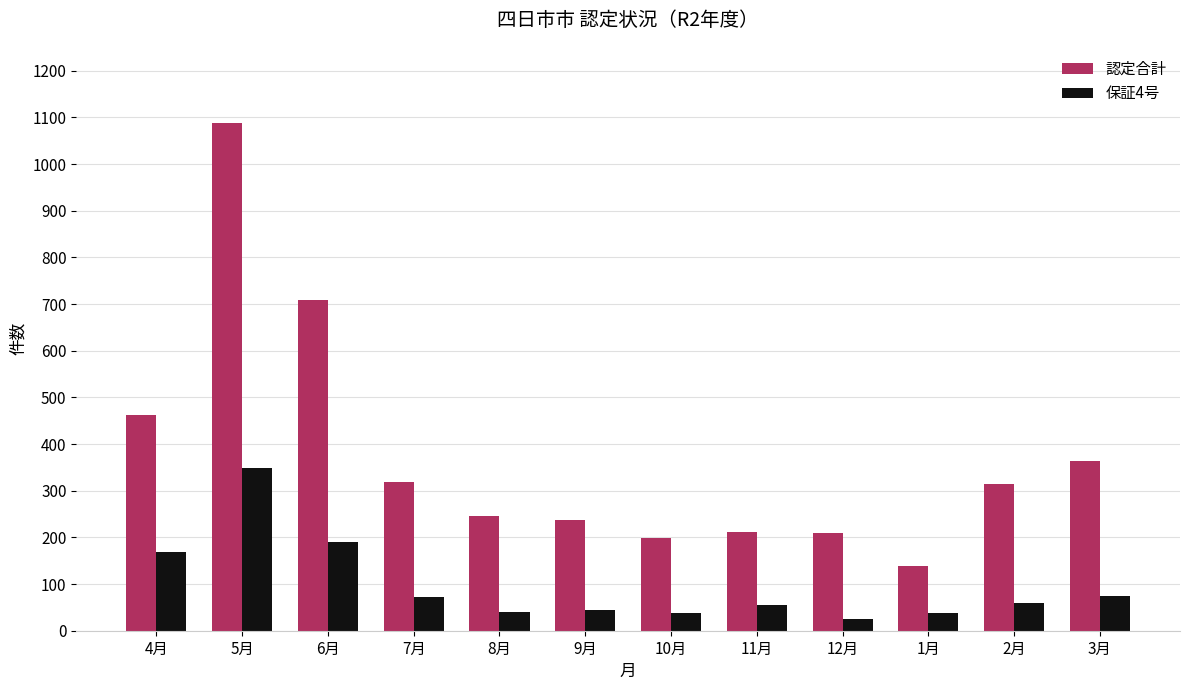

What is the total value across all series at 11月?

267